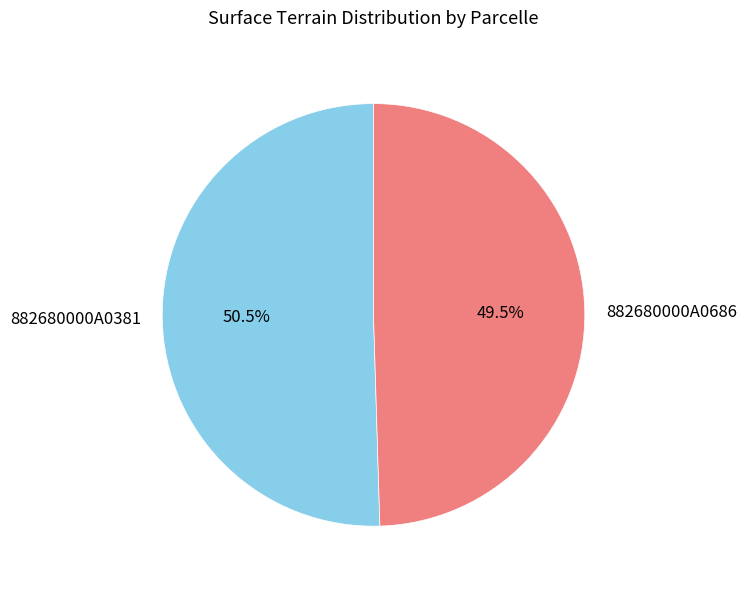

The 882680000A0381 slice represents 63% of the pie. True or false?

False